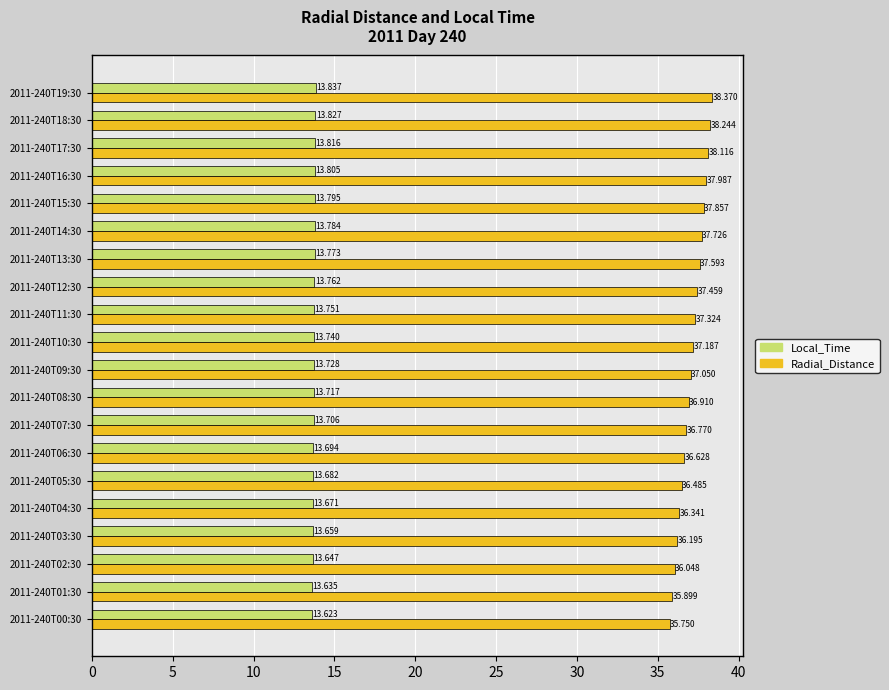

How many data points in Radial_Distance are less than 37?

9